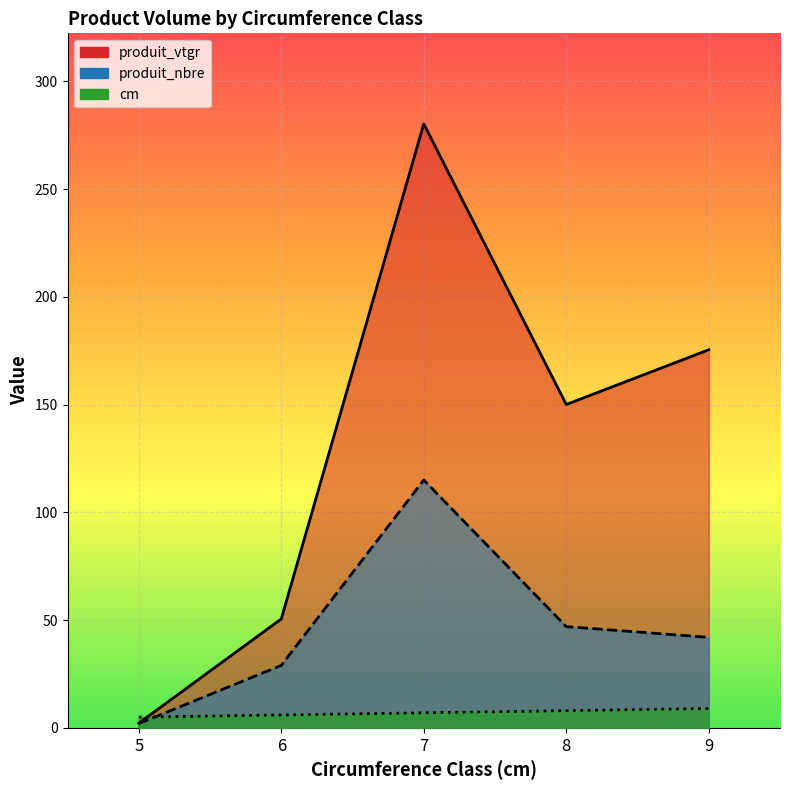

At which label is produit_vtgr closest to 141?

8